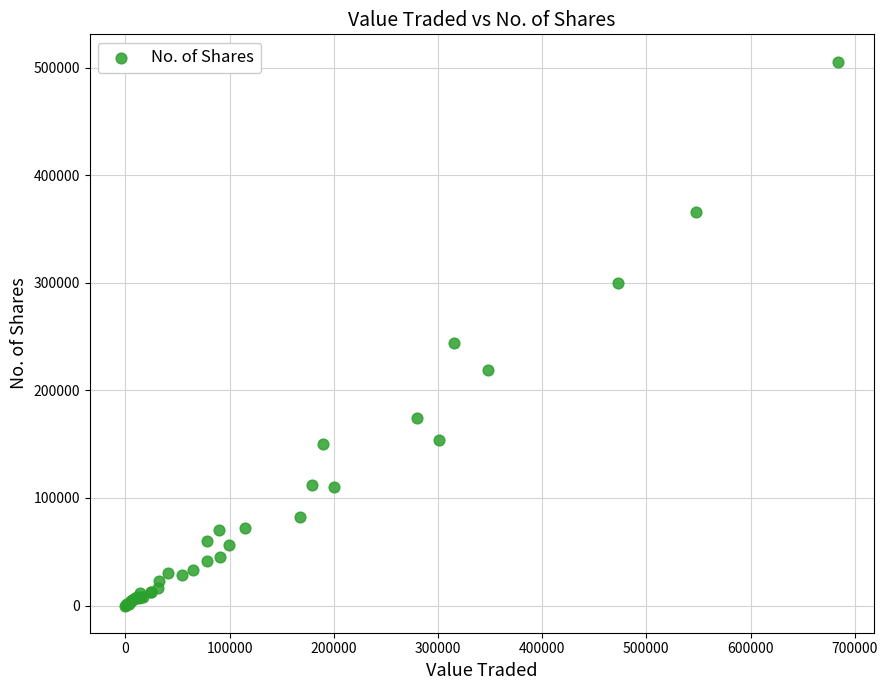

What Y value in the scatter plot is closest to 252788?

244247